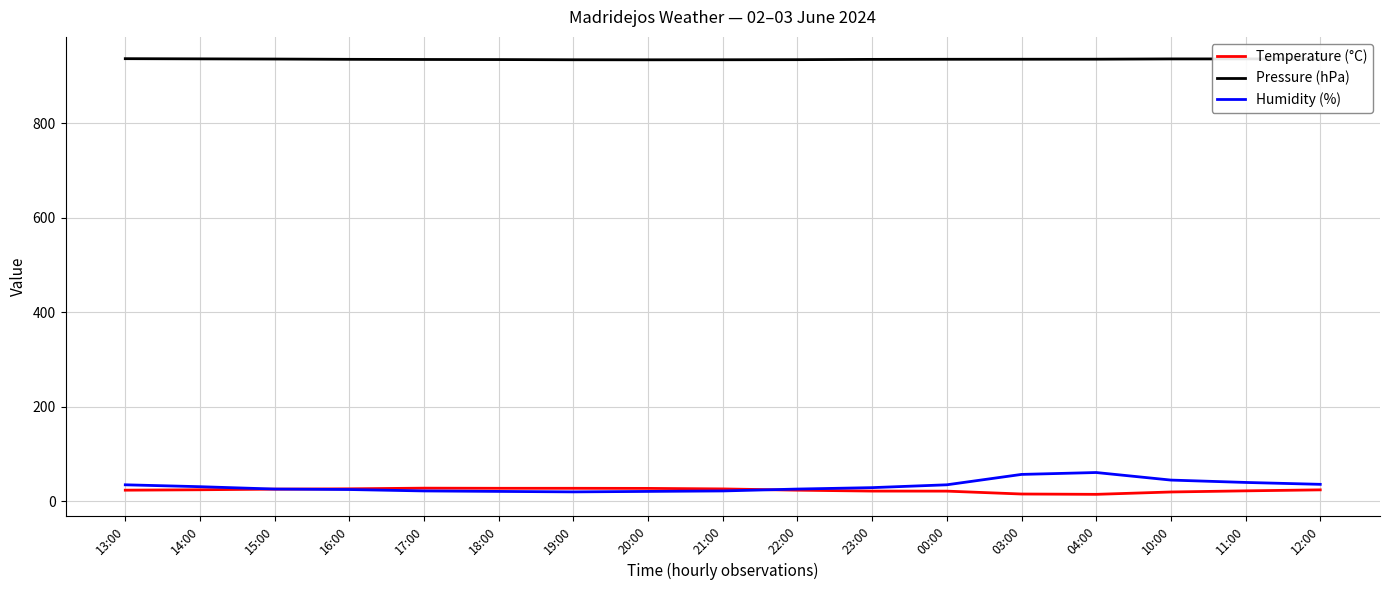

What are all the series names shown in the legend?

Temperature (°C), Pressure (hPa), Humidity (%)